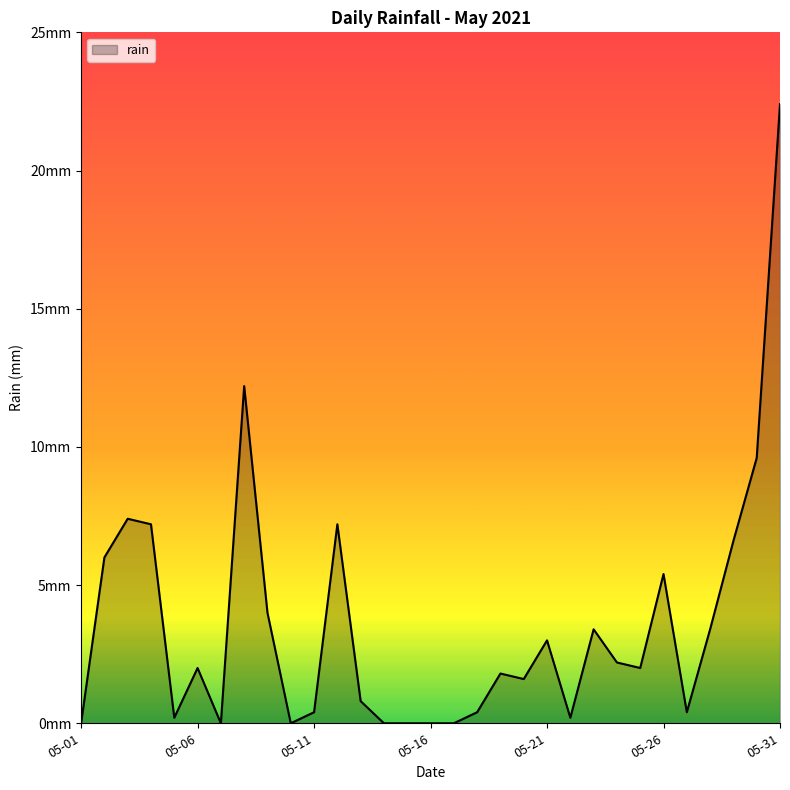

At which label is the value closest to 11?

2021-05-08